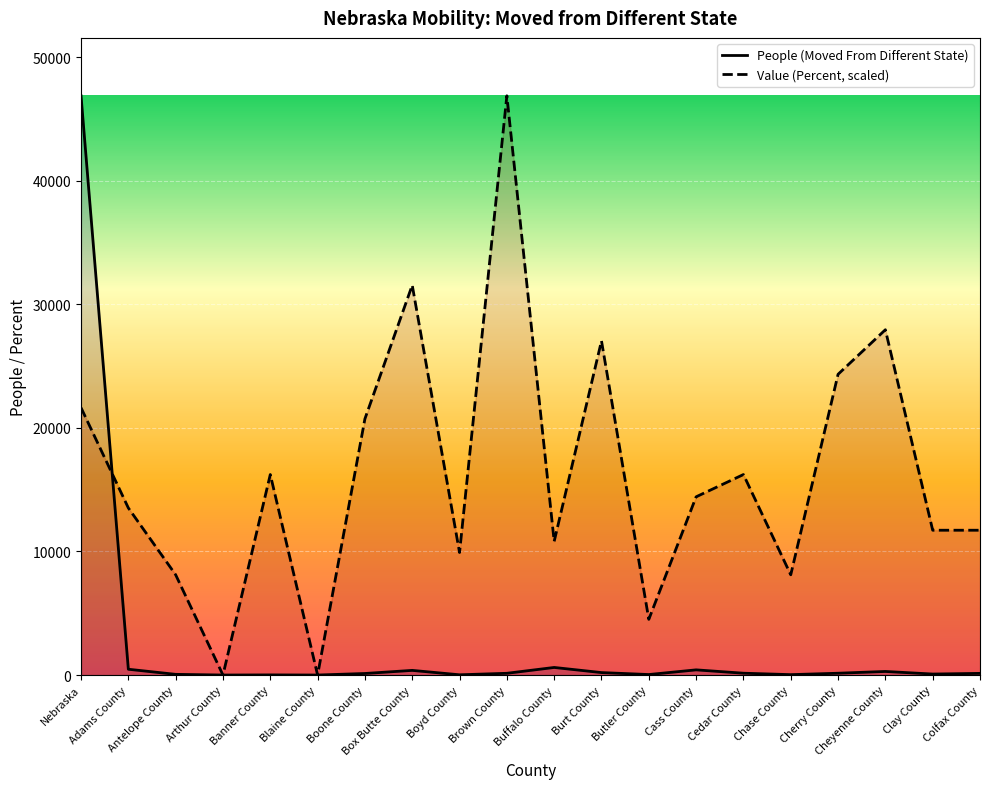

The value of People (Moved From Different State) at Blaine County is 0.0. True or false?

True